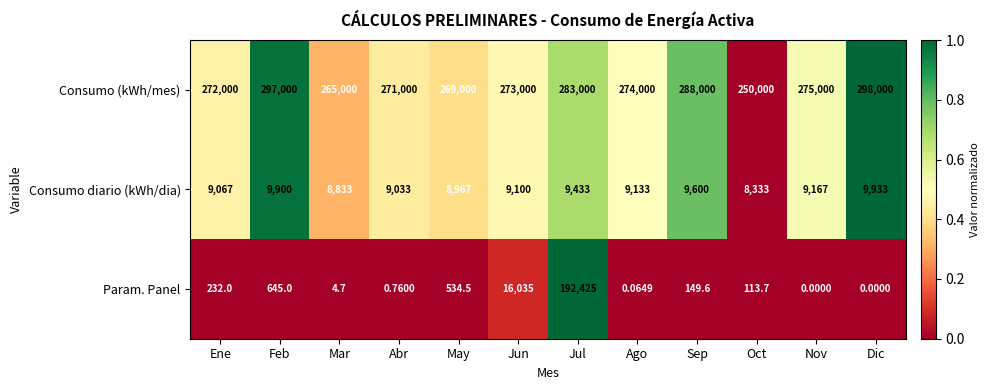

Where does the Consumo (kWh/mes) series first go above 274000?

Feb